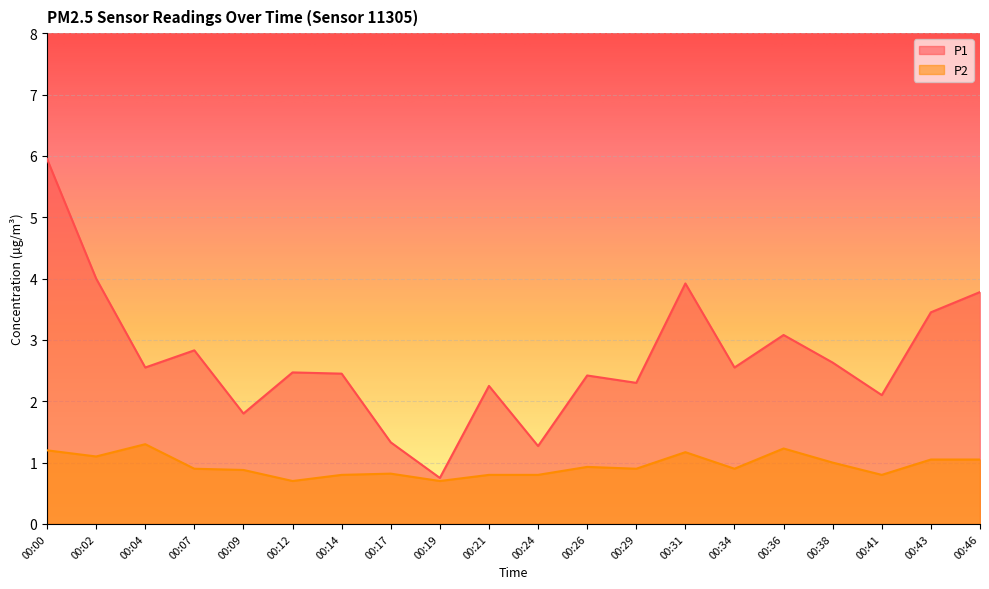

Reading left to right, what are all the values shown in this chart?

P1: 6.0	4.0	2.5	2.8	1.8	2.5	2.5	1.3	0.8	2.2	1.3	2.4	2.3	3.9	2.5	3.1	2.6	2.1	3.5	3.8
P2: 1.2	1.1	1.3	0.9	0.9	0.7	0.8	0.8	0.7	0.8	0.8	0.9	0.9	1.2	0.9	1.2	1.0	0.8	1.1	1.1